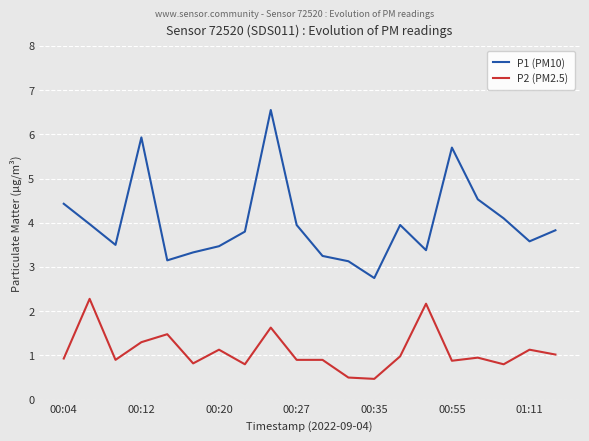

How many lines are shown in the chart?

2